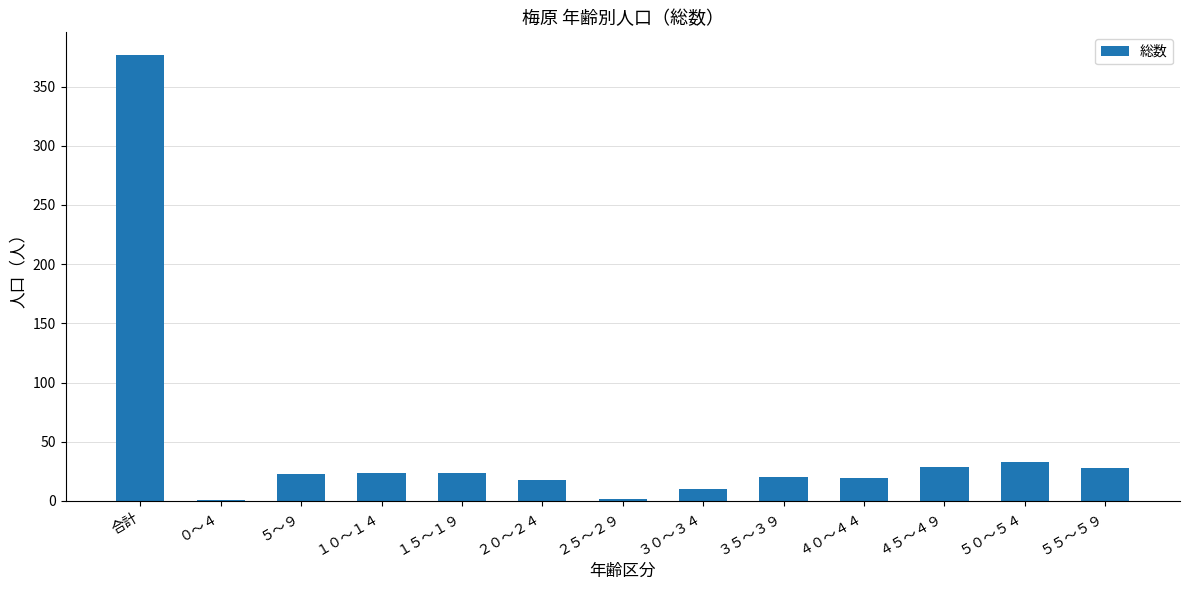

Between １５～１９ and ４０～４４, which is larger?

１５～１９